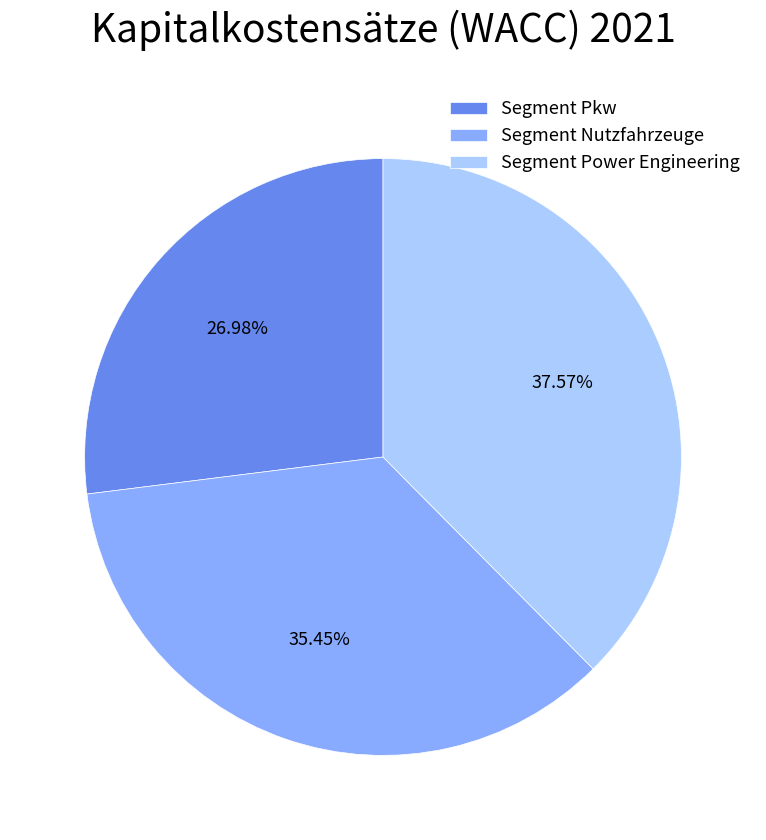

True or false: Segment Pkw accounts for 27% of the total.

True